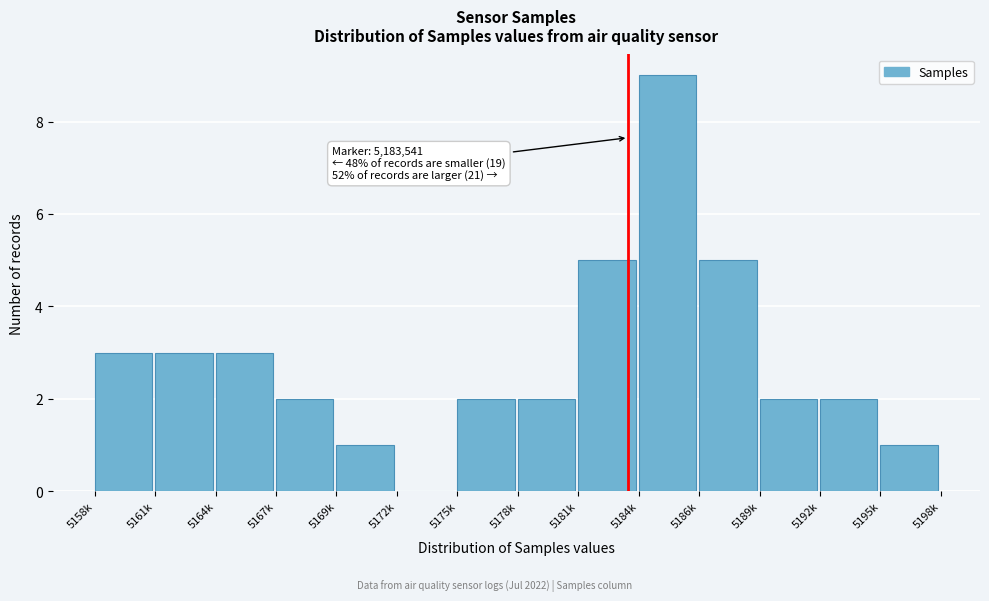

Reading right to left, extract all data points from this chart.

5195k=1	5192k=2	5189k=2	5186k=5	5184k=9	5181k=5	5178k=2	5175k=2	5172k=0	5169k=1	5167k=2	5164k=3	5161k=3	5158k=3